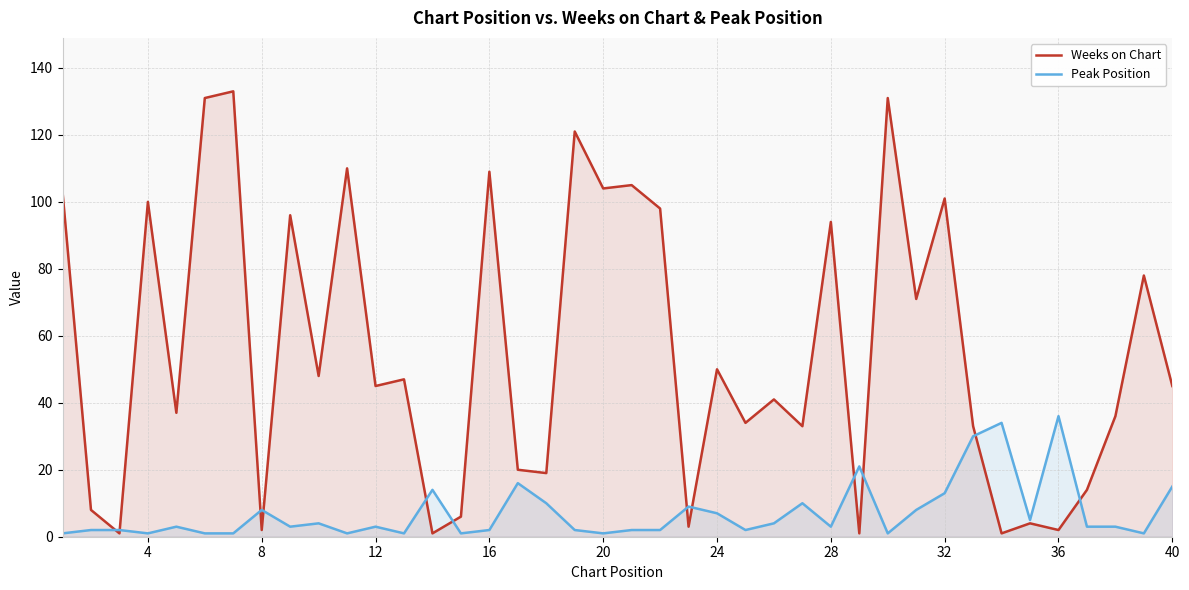

Which series has the largest range (max minus min)?

Weeks on Chart